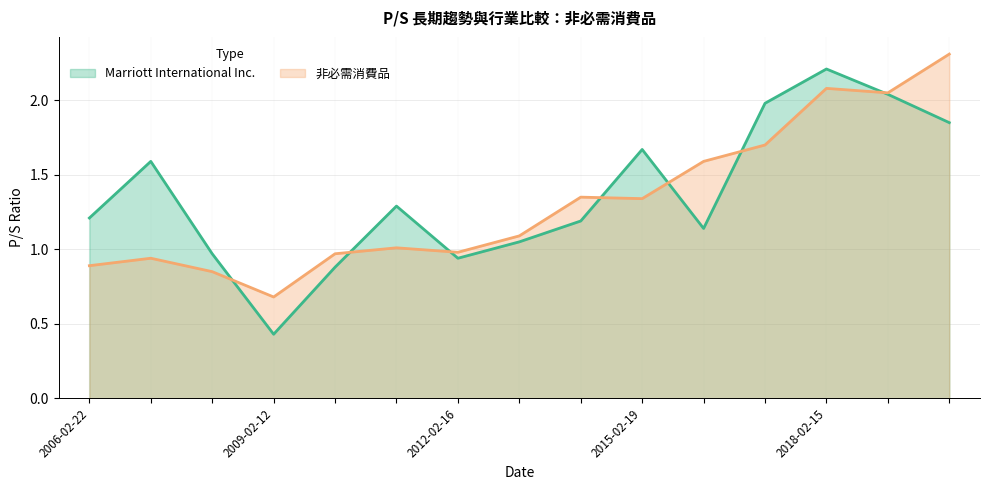

Where do Marriott International Inc. and 非必需消費品 first cross each other?

2008-02-15 and 2009-02-12